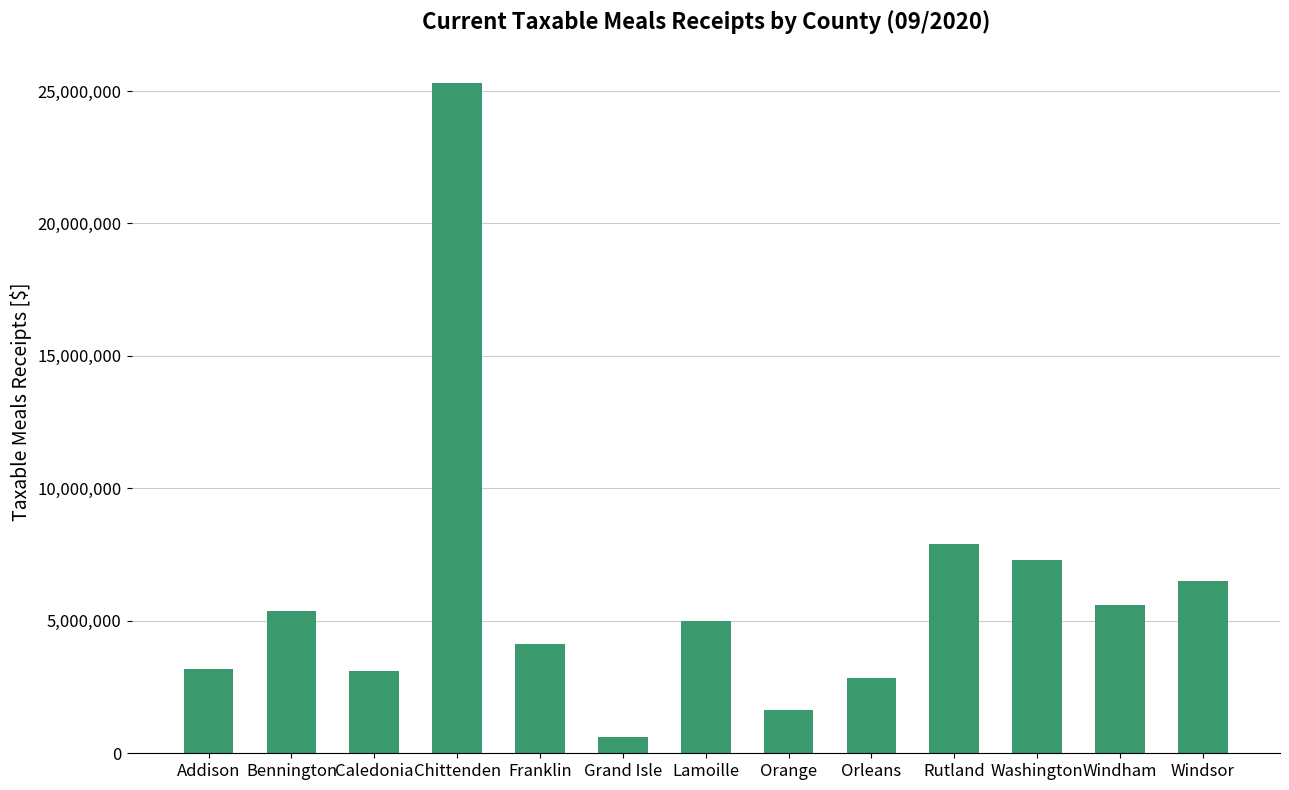

What is the sum of all values?

78519407.3